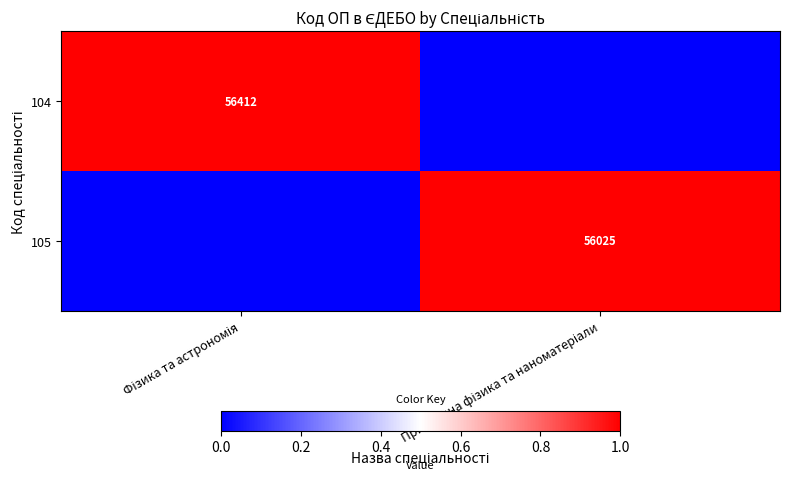

Which category has the lowest value across all series?

Прикладна фізика та наноматеріали